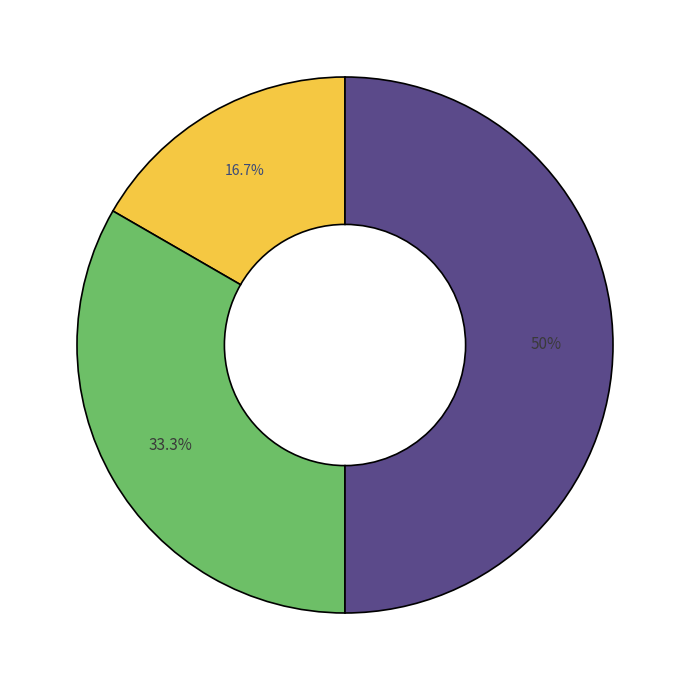

How many slices are in this pie chart?

3